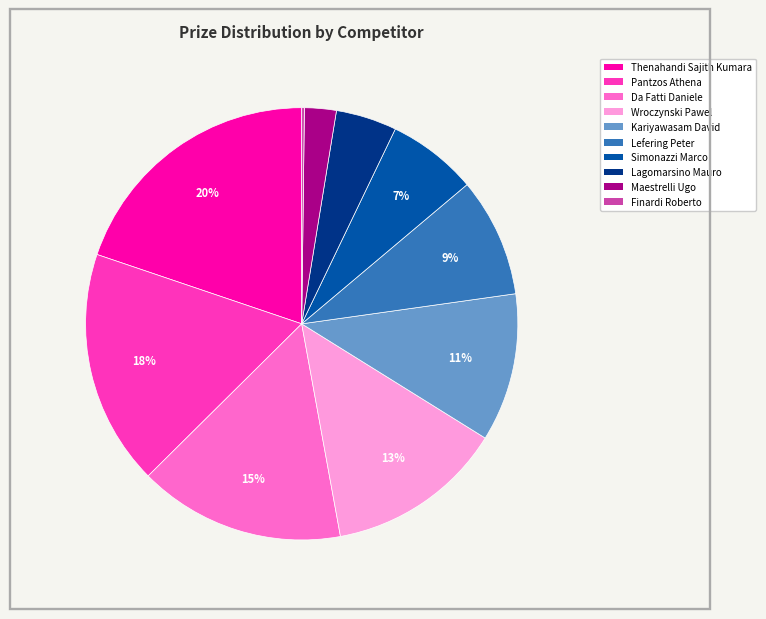

To the nearest percent, what portion does Wroczynski Pawel represent?

13%